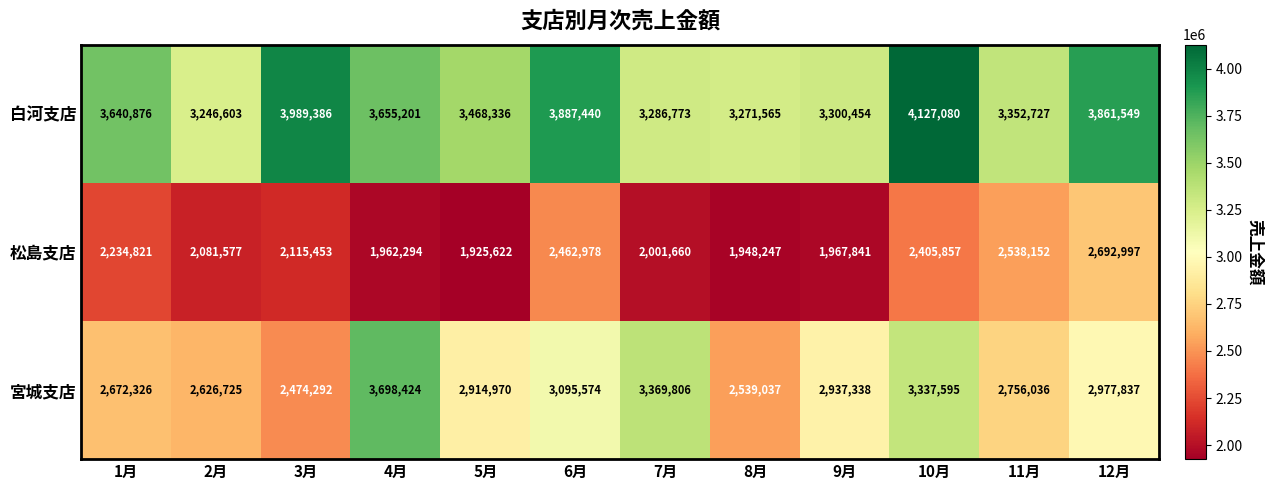

What is the difference between the maximum and second lowest values in the 松島支店 series?

744750